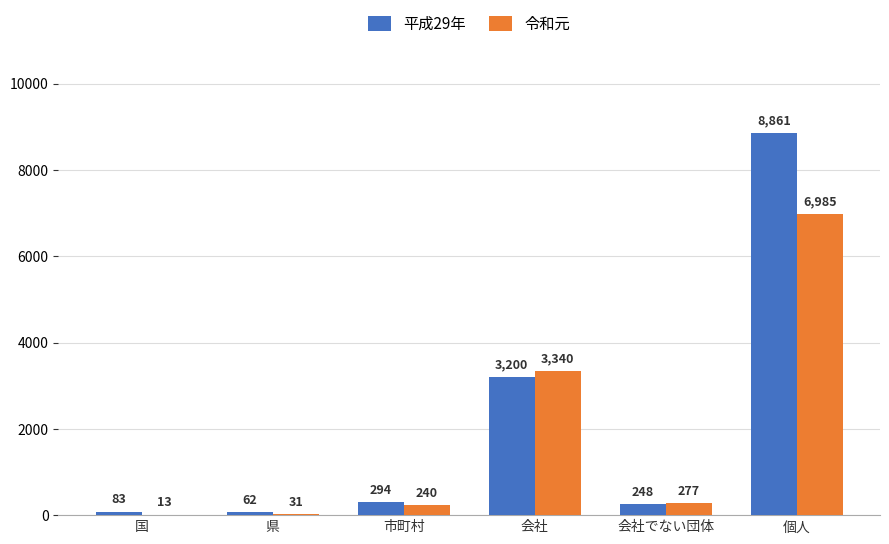

What is the highest value of the 令和元 series?

6985